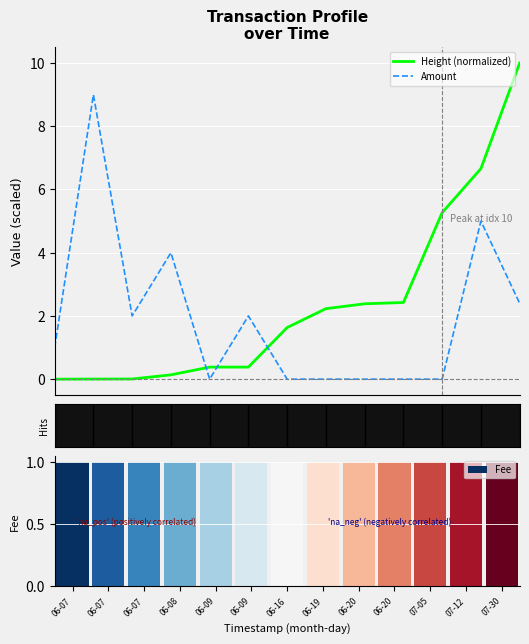

How many positive values does the Height (normalized) series have?

12